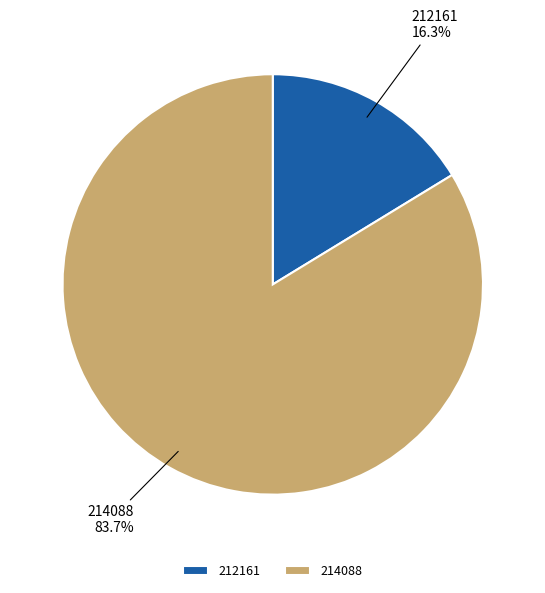

To the nearest percent, what is the difference between the largest and smallest slice percentages?

67%